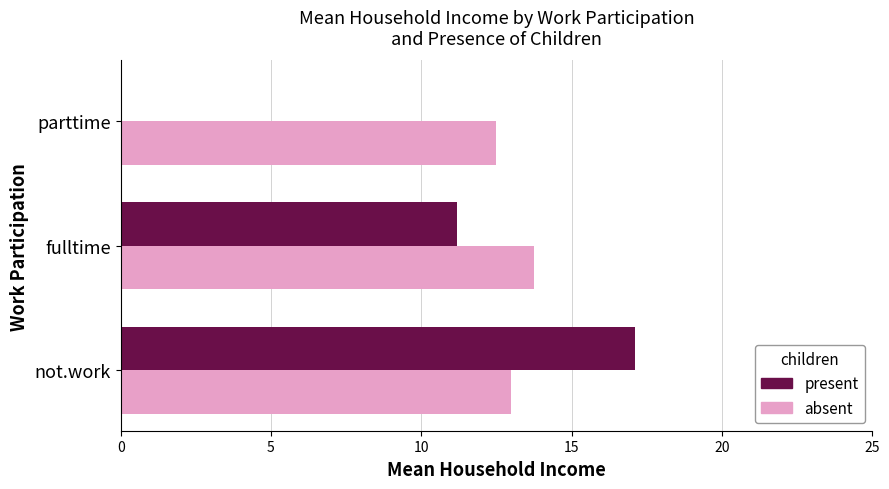

Where is present nearest to the value 8?

fulltime